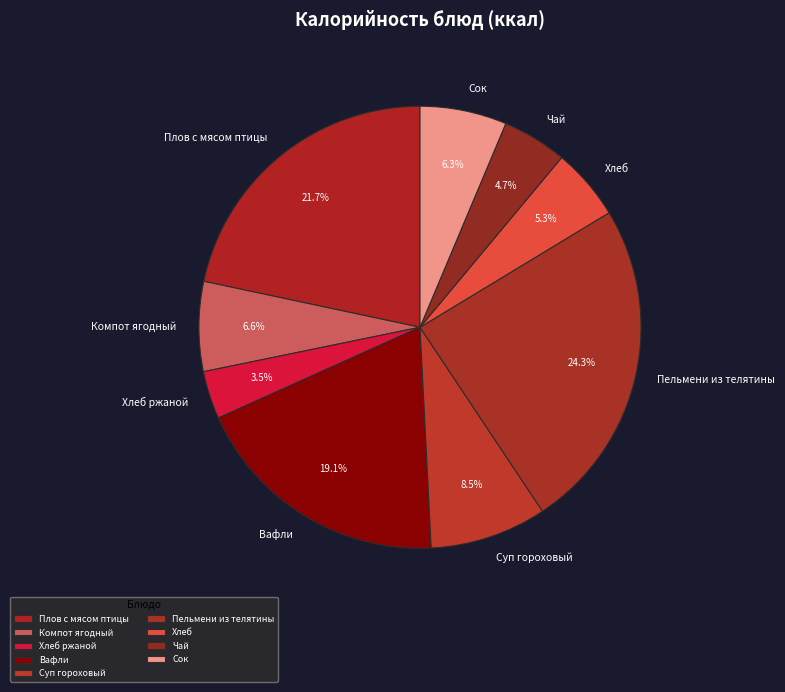

Is there any slice that represents more than half of the pie?

No